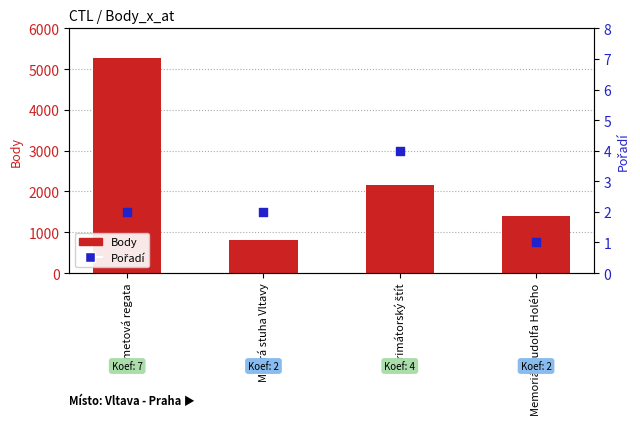

At which category is the sum across all series the highest?

Sametová regata